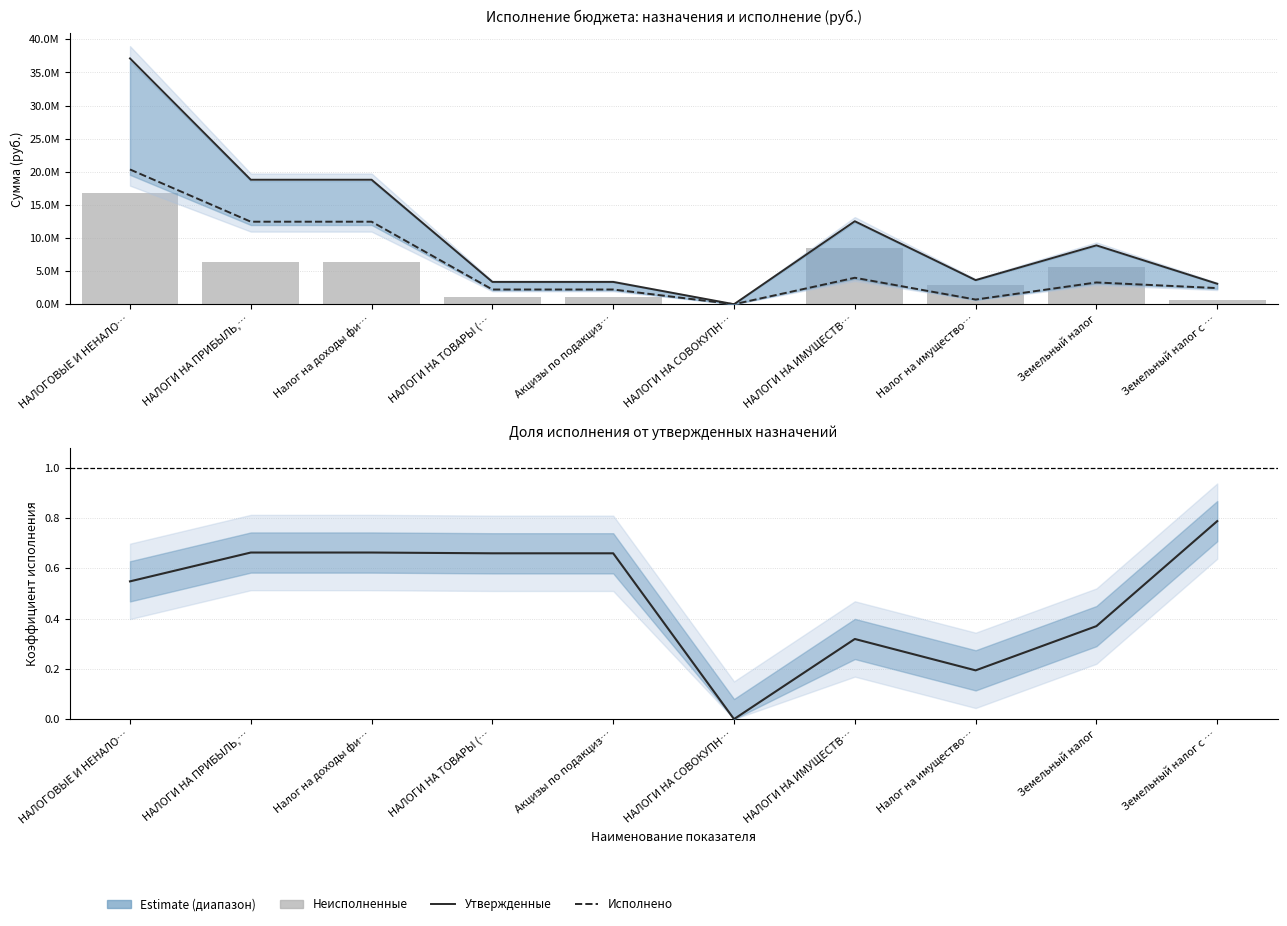

Reading left to right, what are all the values shown in this chart?

Утвержденные назначения: 37123292.4	18801000.0	18801000.0	3370292.4	3370292.4	0.0	12532000.0	3641000.0	8891000.0	3094000.0
Исполнено: 20350003.9	12463638.1	12463638.1	2223828.0	2223828.0	13.7	3996041.8	706247.1	3289794.6	2437834.3
Неисполненные назначения: 16862116.2	6340404.8	6340404.8	1143261.4	1143261.4	0.0	8535958.2	2934752.9	5601205.4	656165.7